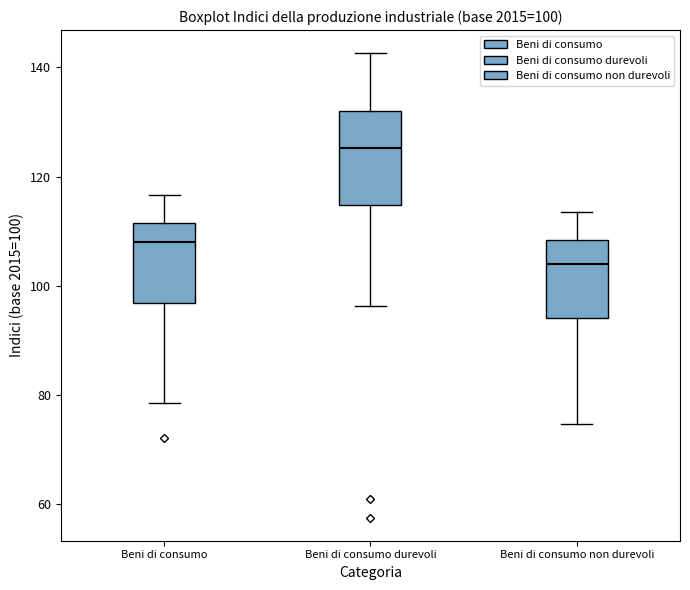

Which box is the tallest, from its lower edge to its upper edge?

Beni di consumo durevoli